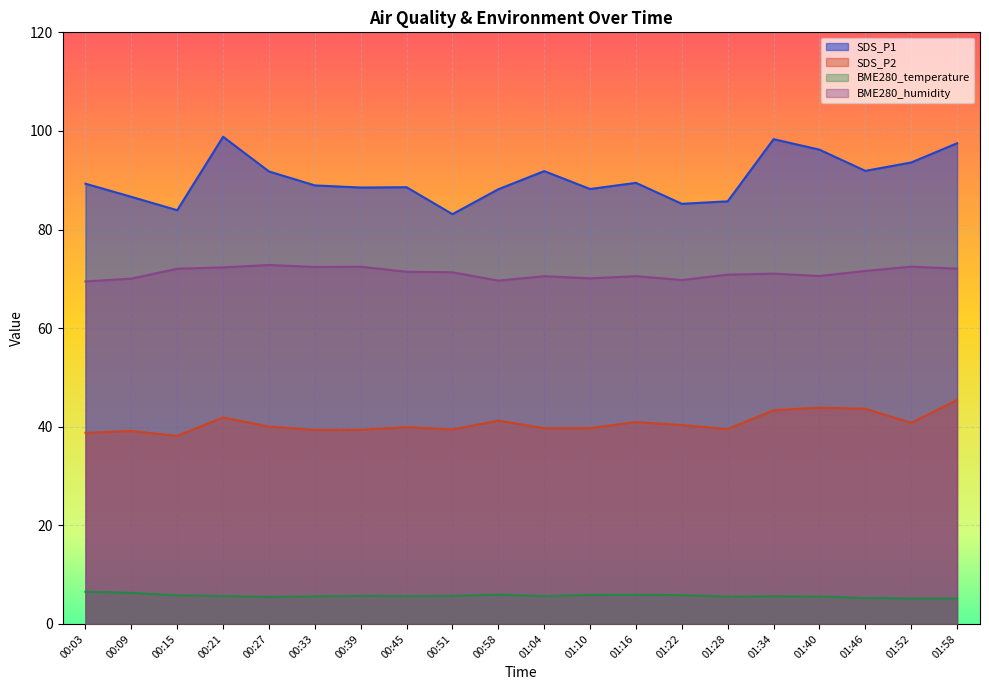

List the series in order of their overall mean, lowest first.

BME280_temperature, SDS_P2, BME280_humidity, SDS_P1